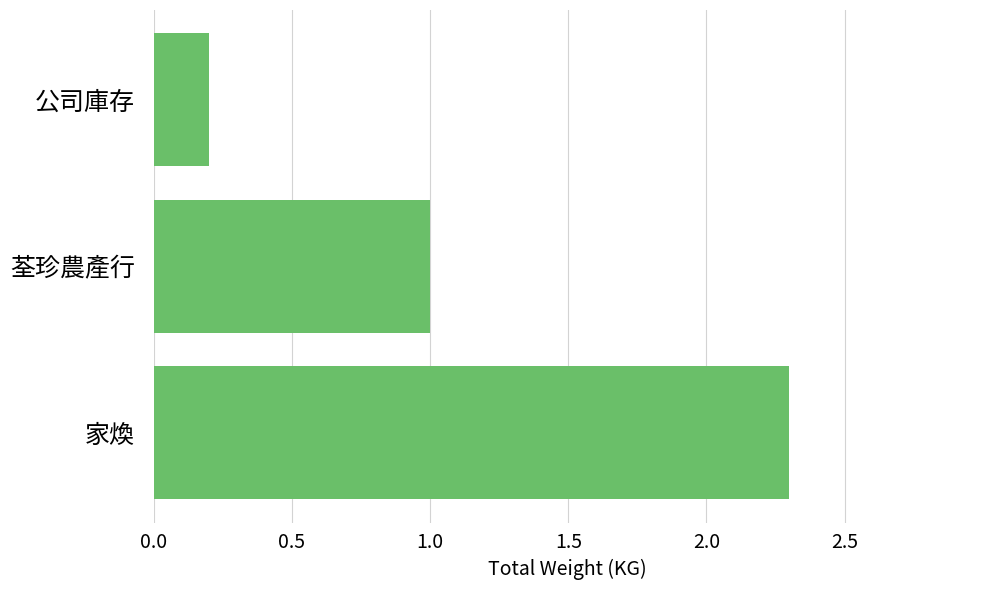

What is the change in value from 荃珍農產行 to 公司庫存?

-0.8